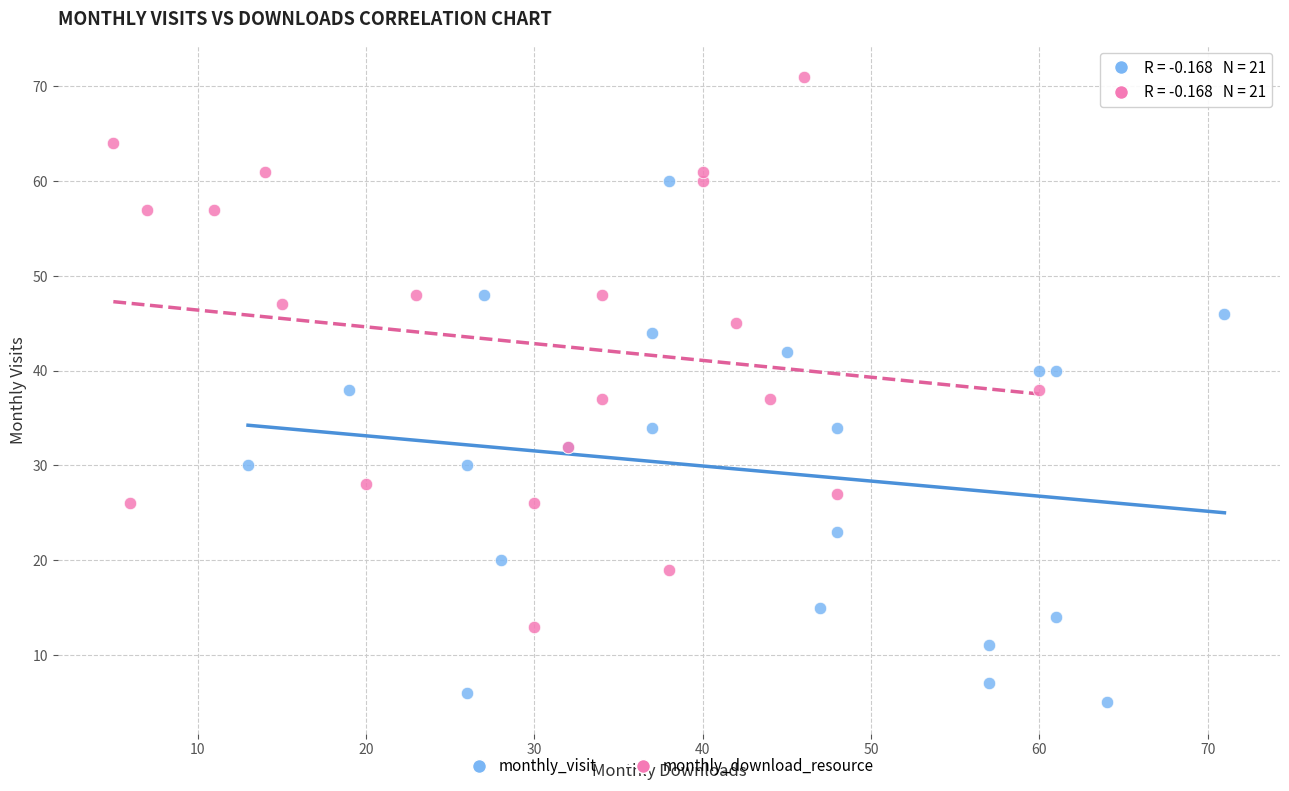

Which series contains the highest Y value?

monthly_download_resource